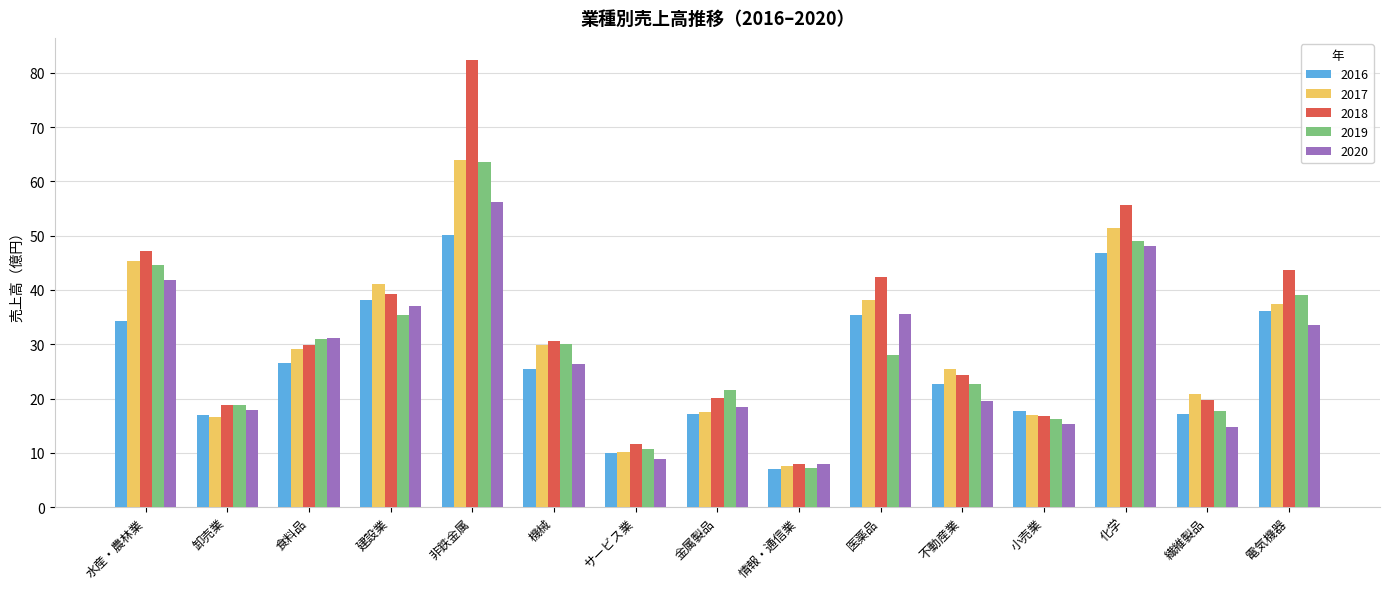

At which label does 2020 reach its peak?

非鉄金属